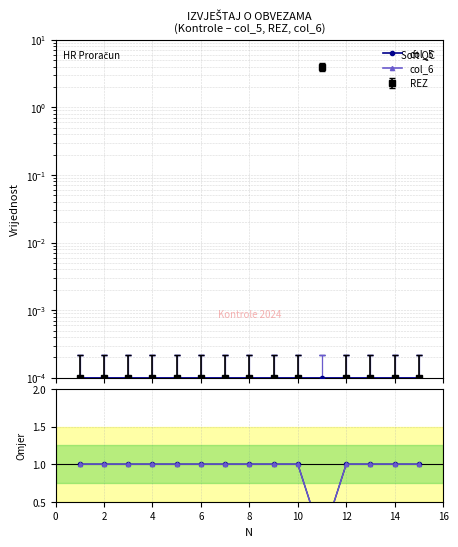

At which category does col_5 reach its first local valley?

10